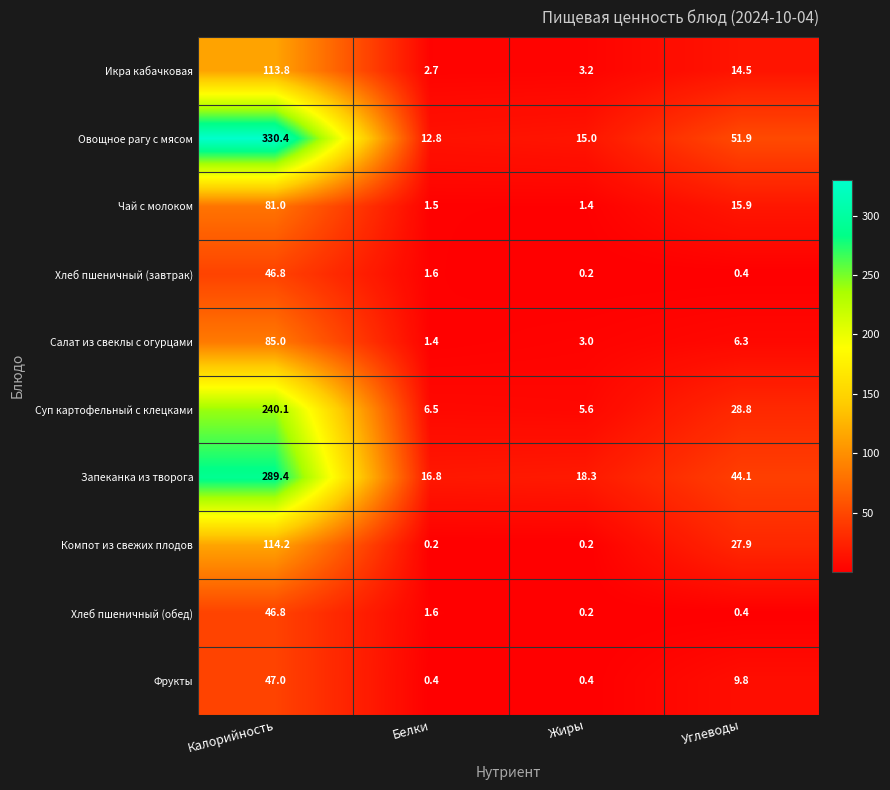

How many series are shown in this chart?

10